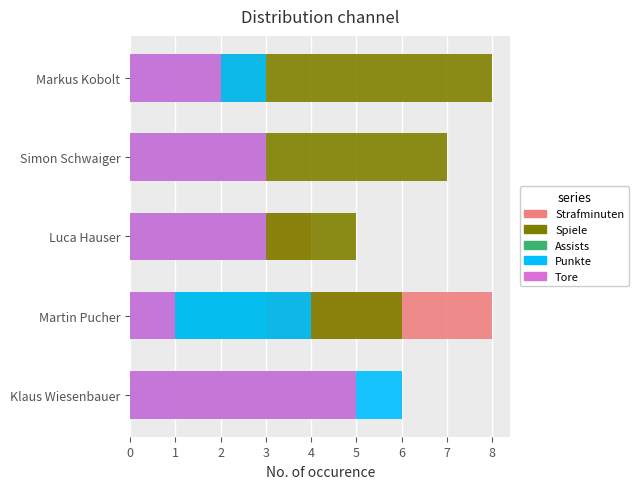

The value of Tore at Markus Kobolt is 2. True or false?

True